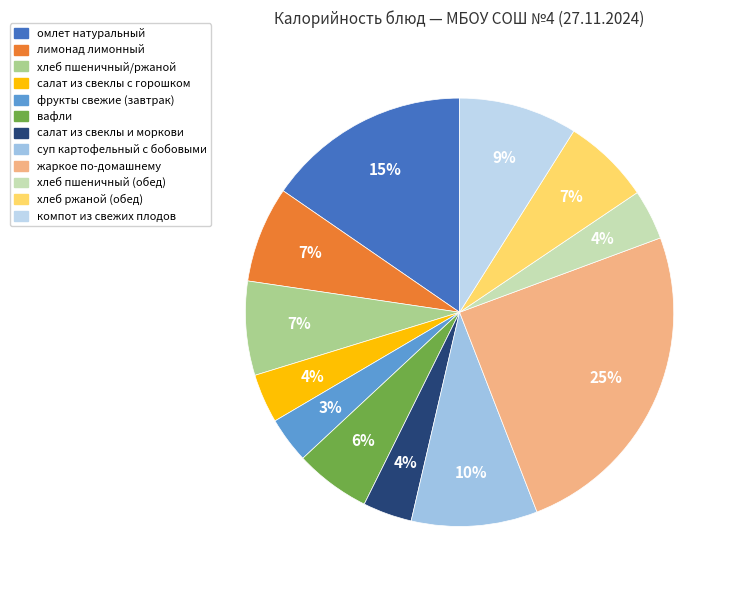

Which category has the biggest portion of the pie?

жаркое по-домашнему